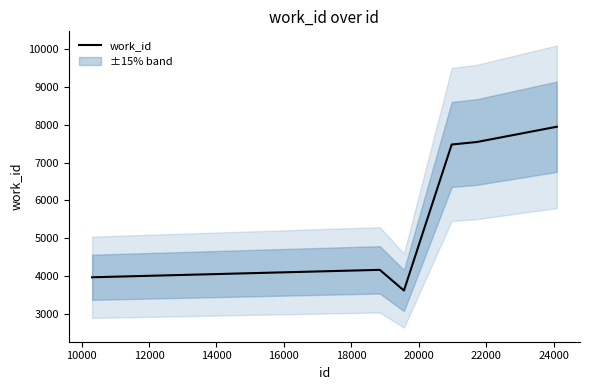

What is the difference between the maximum and minimum values?

4322